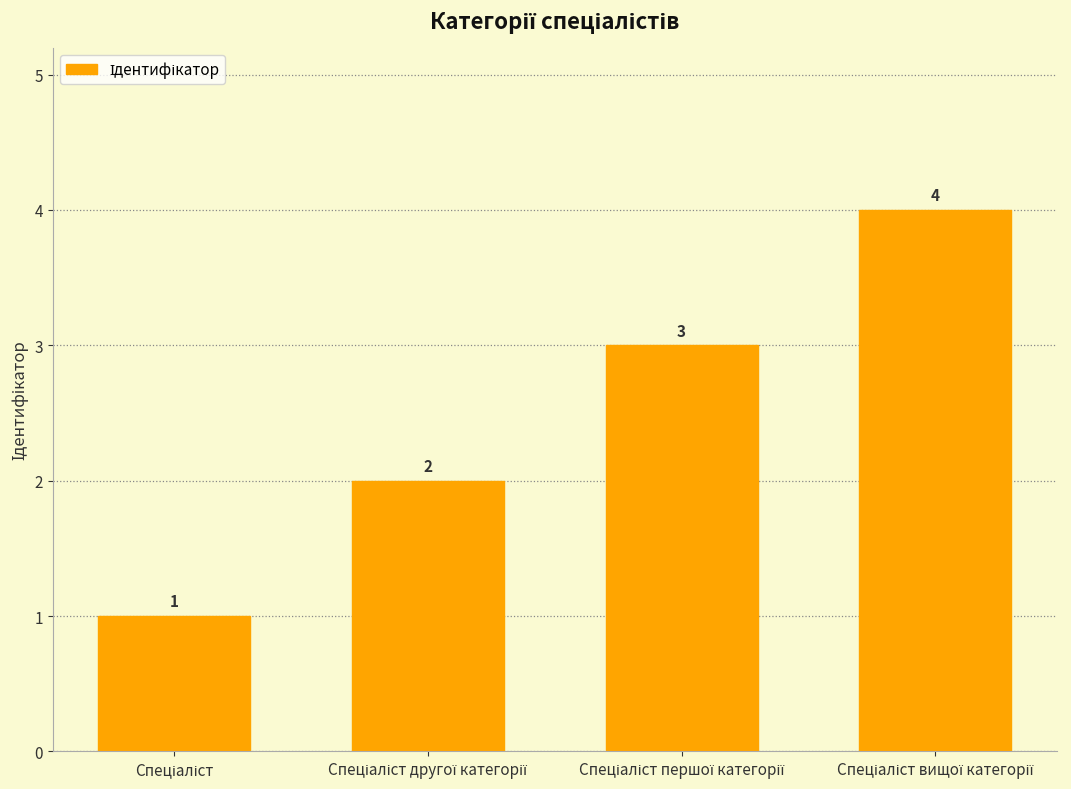

Count the values in the range 2 to 4.

3